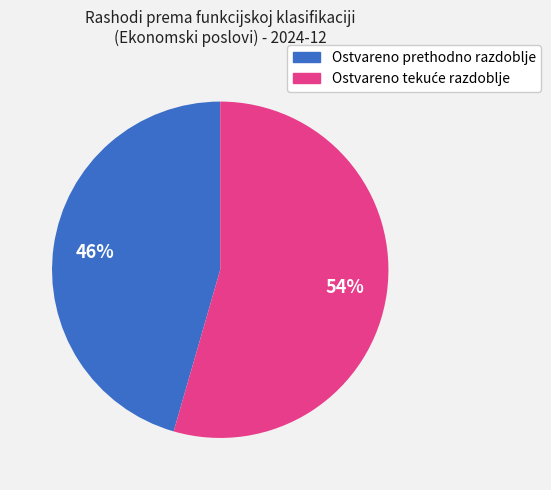

Does any single category account for the majority?

Yes